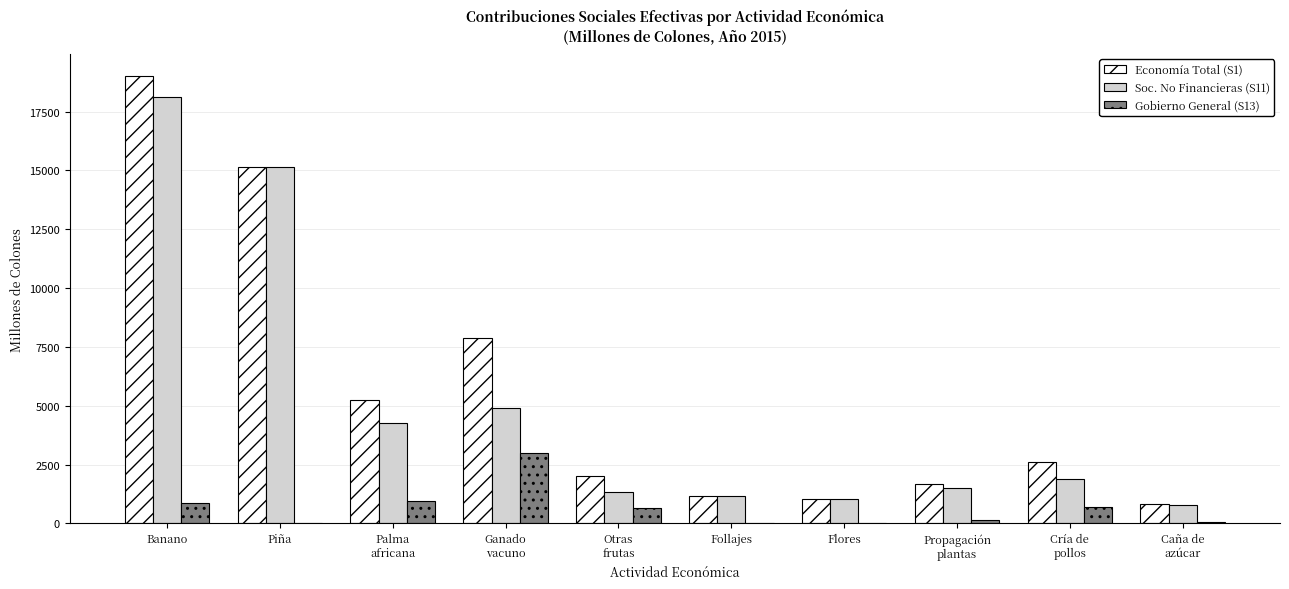

Where is Economía Total (S1) nearest to the value 9912?

Ganado
vacuno